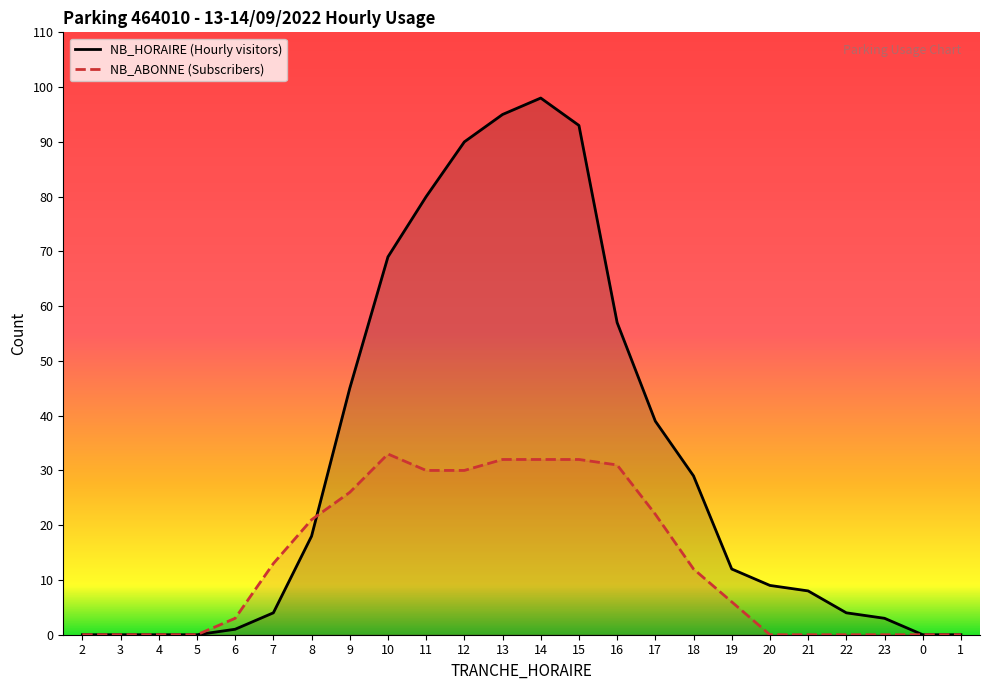

Reading right to left, list all the values displayed in this chart.

NB_HORAIRE: 1=0	0=0	23=3	22=4	21=8	20=9	19=12	18=29	17=39	16=57	15=93	14=98	13=95	12=90	11=80	10=69	9=45	8=18	7=4	6=1	5=0	4=0	3=0	2=0
NB_ABONNE: 1=0	0=0	23=0	22=0	21=0	20=0	19=6	18=12	17=22	16=31	15=32	14=32	13=32	12=30	11=30	10=33	9=26	8=21	7=13	6=3	5=0	4=0	3=0	2=0